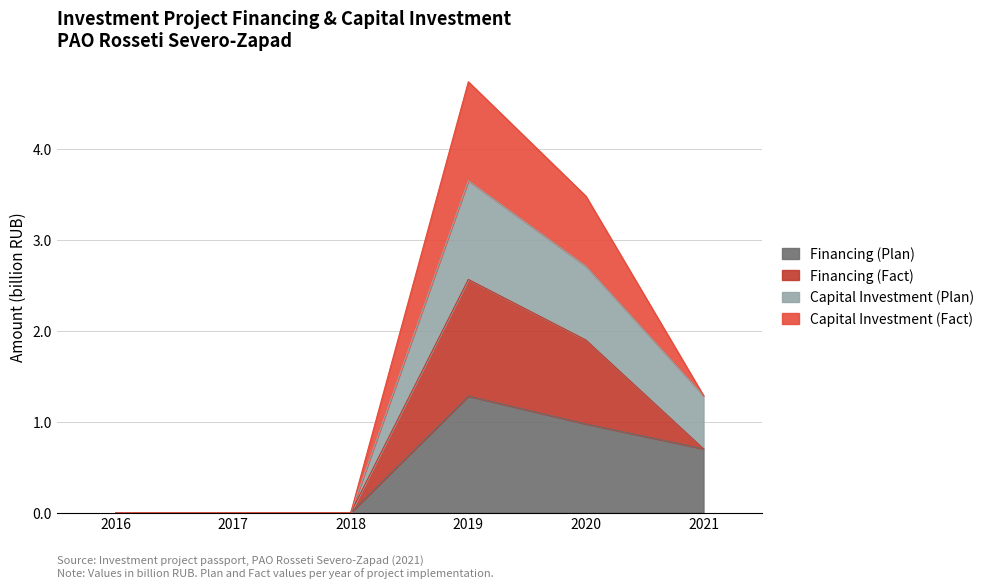

True or false: Financing (Plan) and Capital Investment (Plan) cross at least once.

False